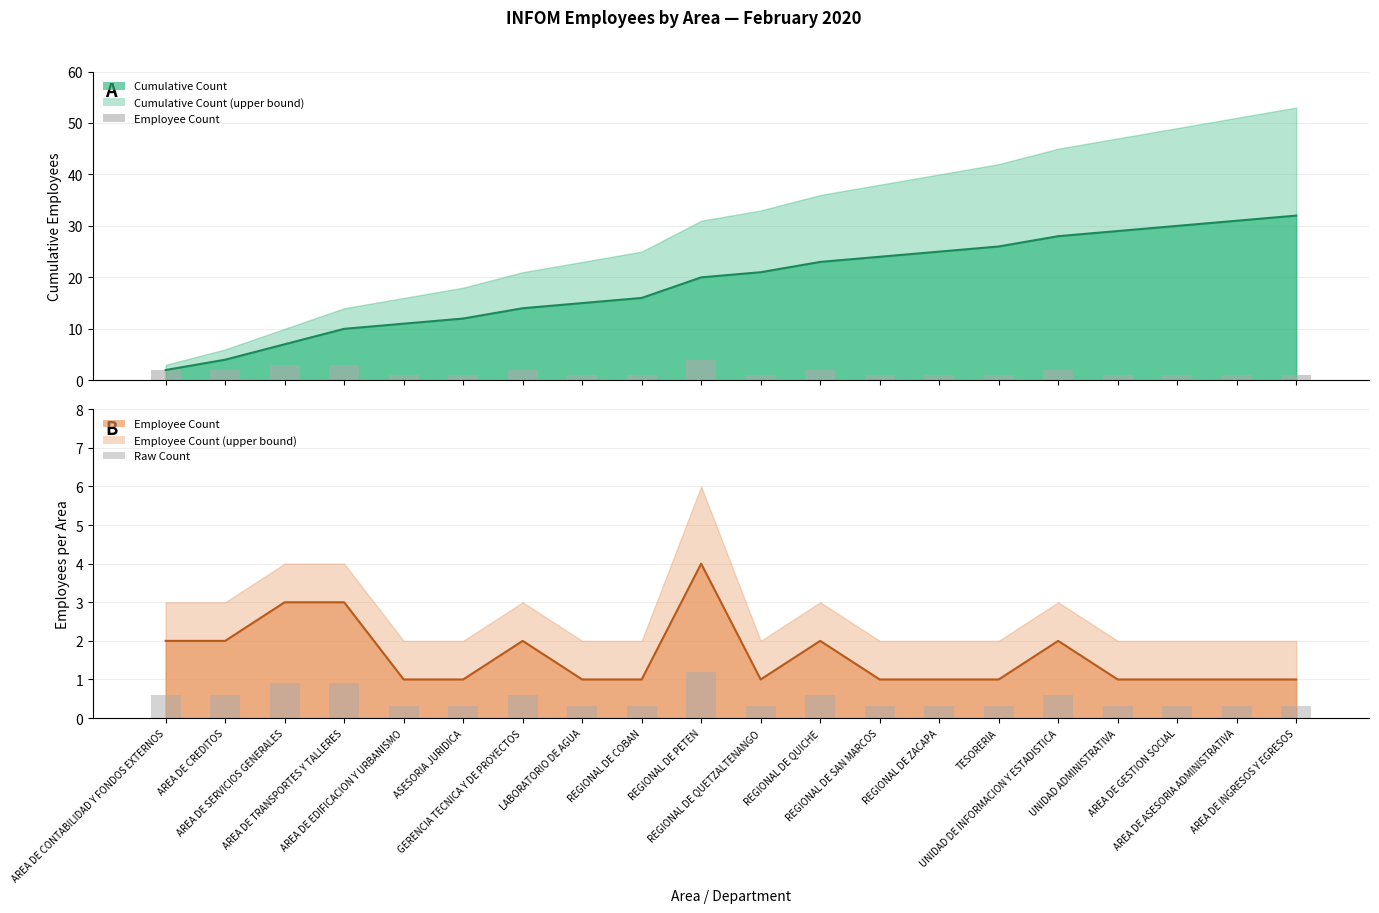

What is the difference between the second highest and second lowest values in the Raw Count series?

0.6